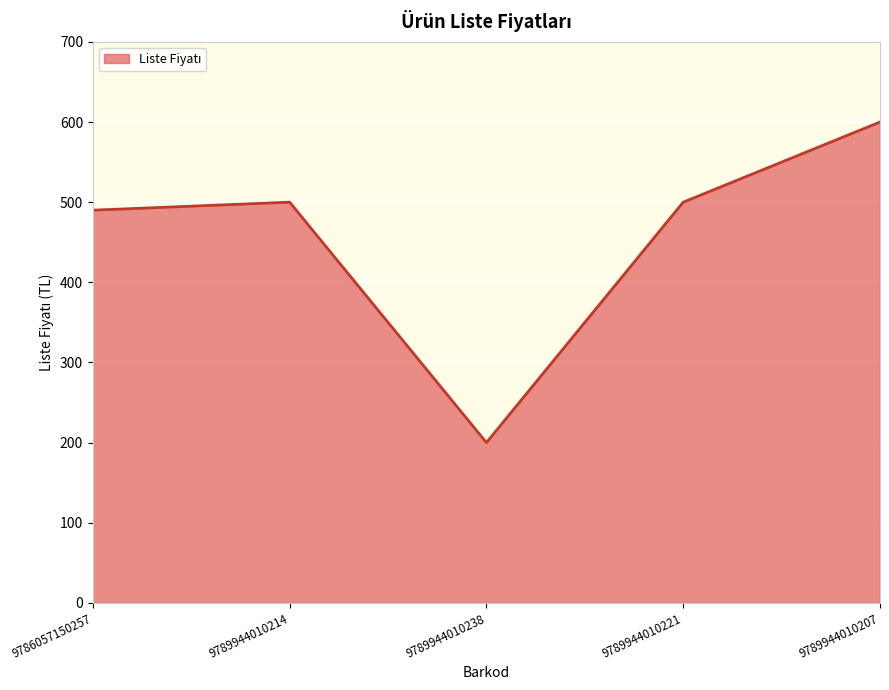

At which category does the data reach its first local valley?

9789944010238